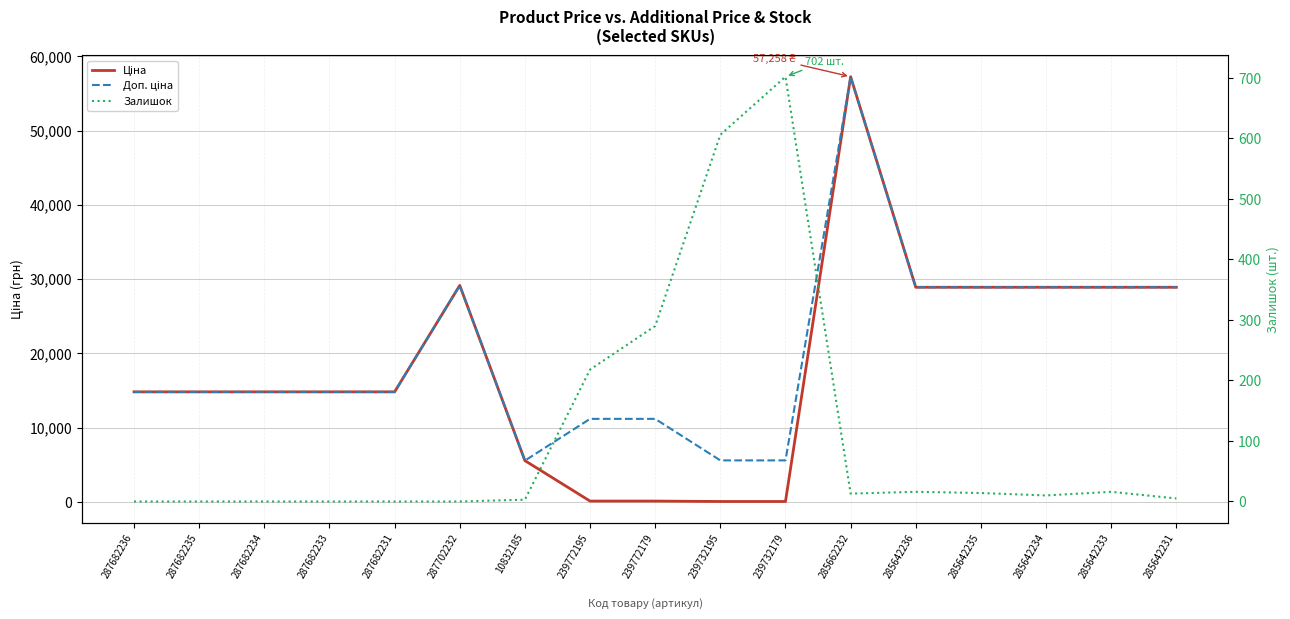

What is the total value across all series at 285662232?

114529.0